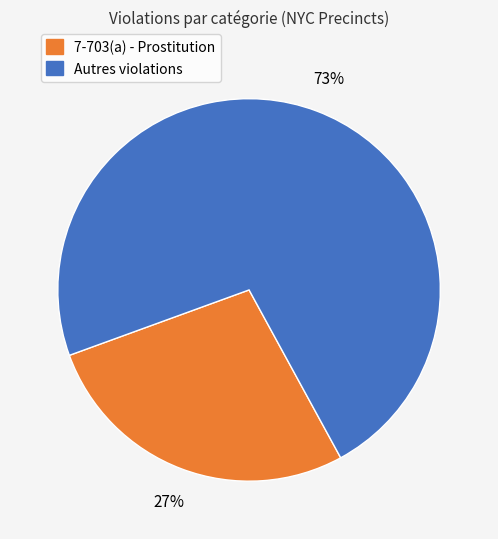

To the nearest percent, what is the average slice percentage?

50%